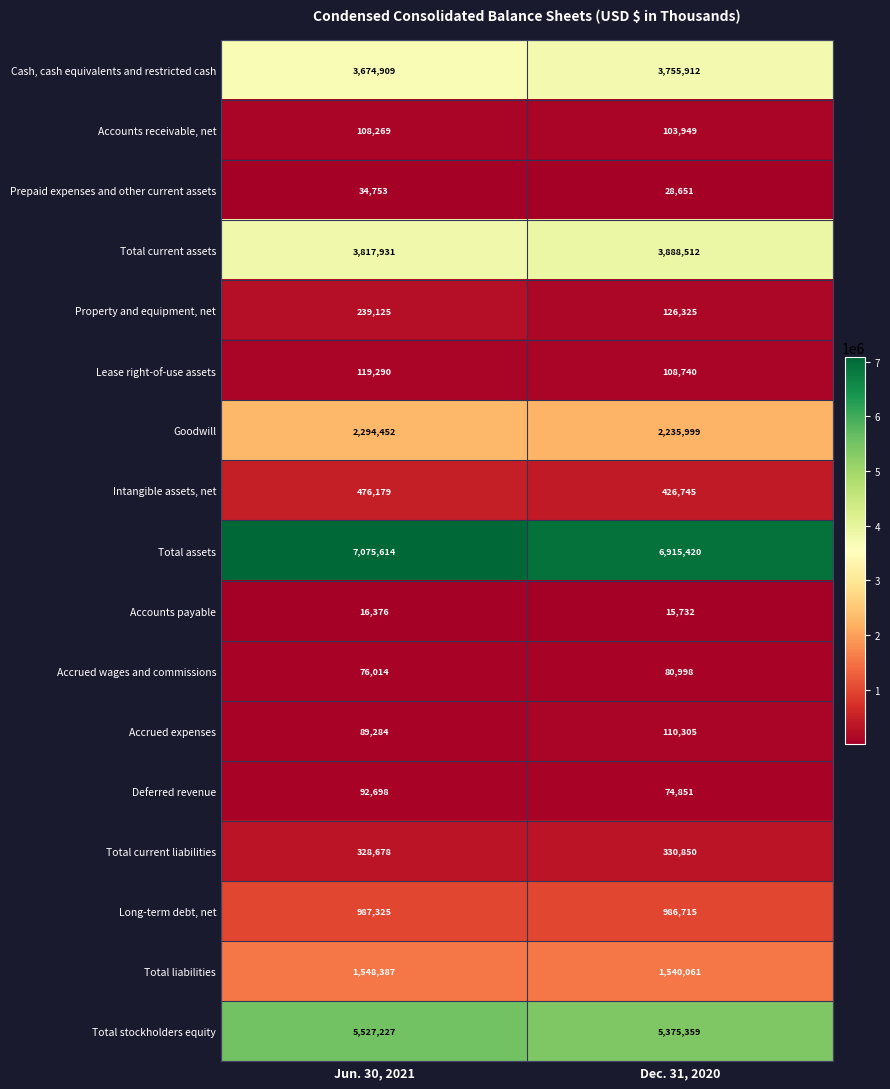

What is the difference between the Total liabilities values at Jun. 30, 2021 and Dec. 31, 2020?

8326